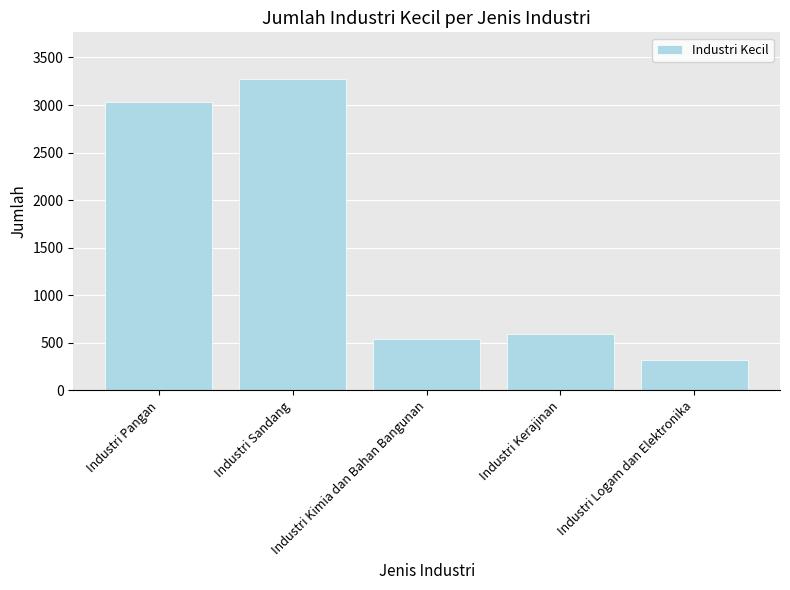

Are the bars grouped side by side (vs. stacked)?

No